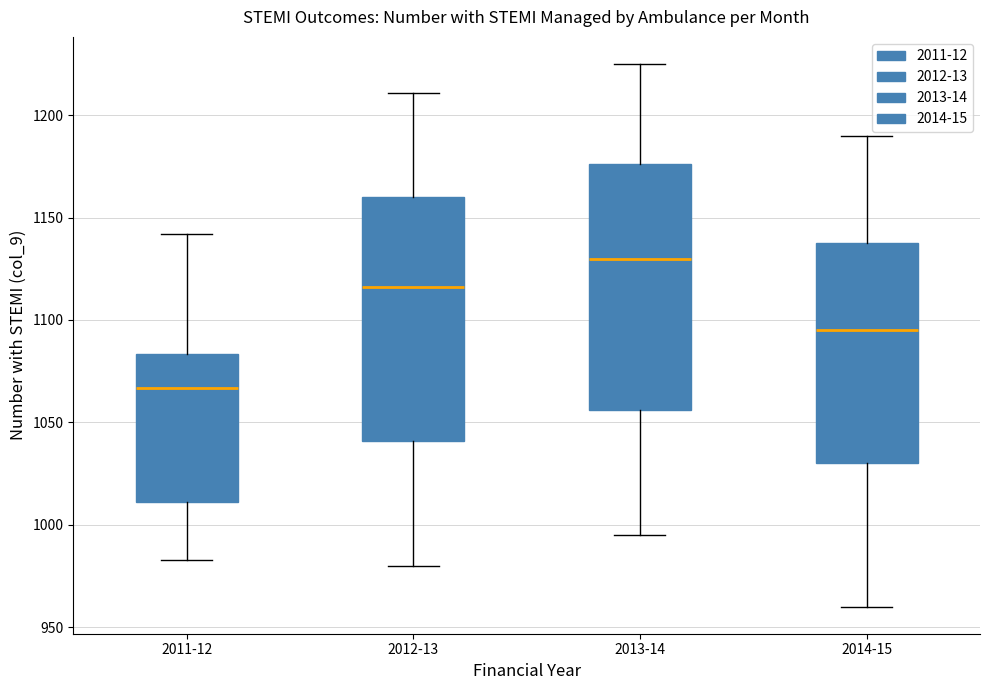

Where does the upper whisker of the box for 2012-13 end on the y-axis? The values are not printed on the chart, so give them approximately, as read against the axis.

1210